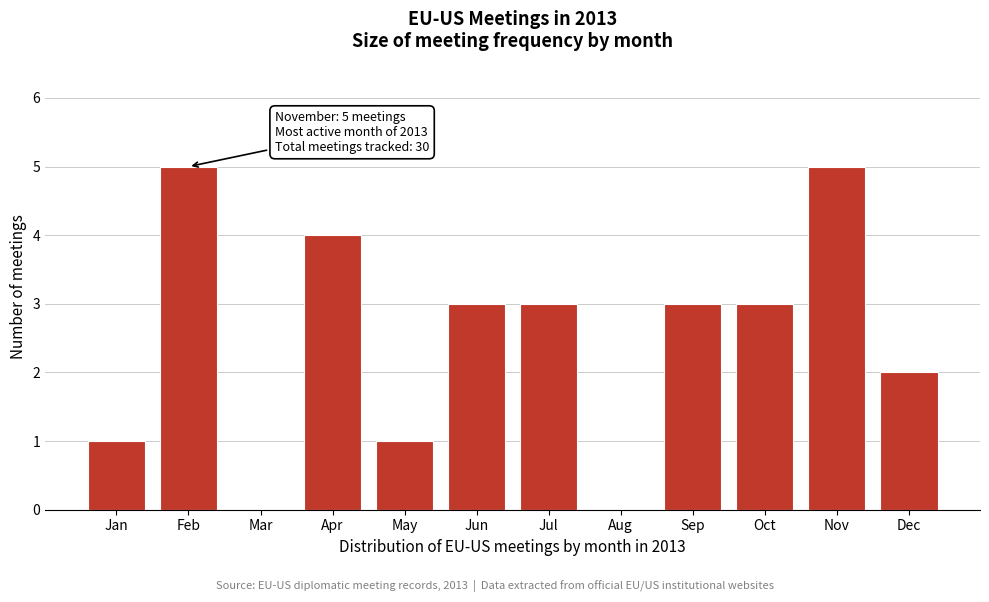

Reading right to left, list all the values displayed in this chart.

Dec=2	Nov=5	Oct=3	Sep=3	Aug=0	Jul=3	Jun=3	May=1	Apr=4	Mar=0	Feb=5	Jan=1